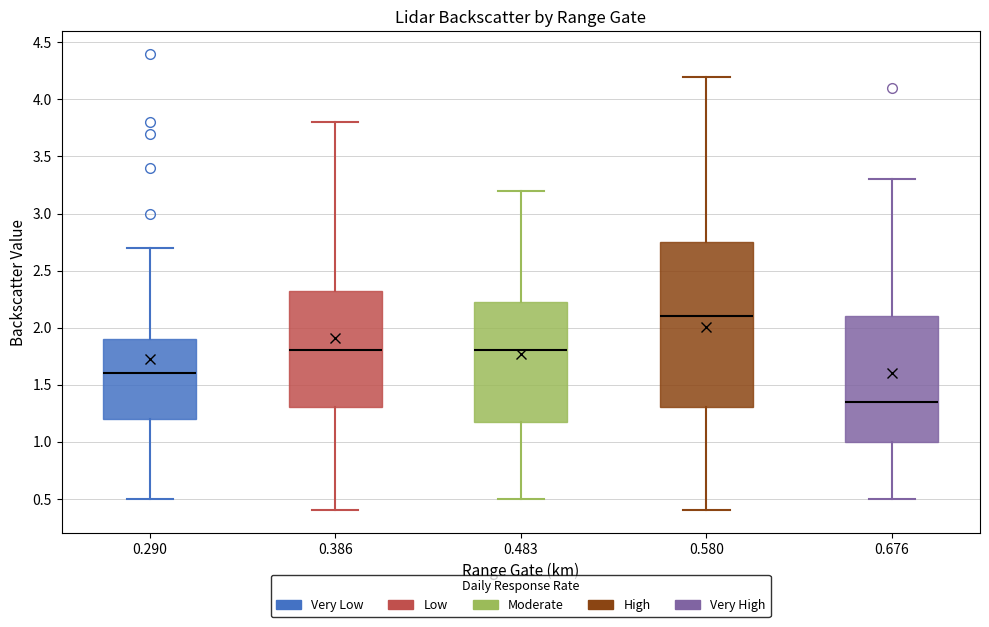

Reading left to right, transcribe this box plot: for each box, give where its median line is, the range the box spans, and where its two whiskers end, as read against the y-axis. The values are not printed on the chart, so give them approximately, as read against the axis.

0.290: median 1.60, box 1.20 to 1.90, whiskers 0.50 to 2.70
0.386: median 1.80, box 1.30 to 2.35, whiskers 0.40 to 3.80
0.483: median 1.80, box 1.20 to 2.25, whiskers 0.50 to 3.20
0.580: median 2.10, box 1.30 to 2.75, whiskers 0.40 to 4.20
0.676: median 1.35, box 1.00 to 2.10, whiskers 0.50 to 3.30